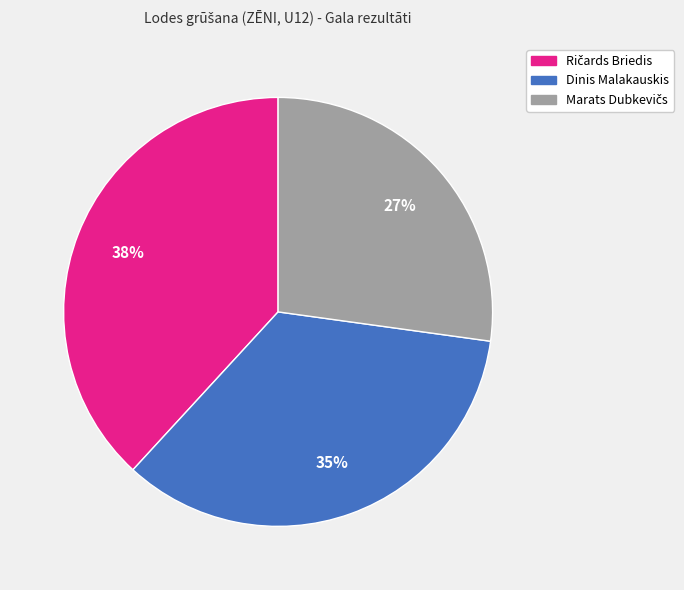

To the nearest percent, what is the average slice percentage?

33%